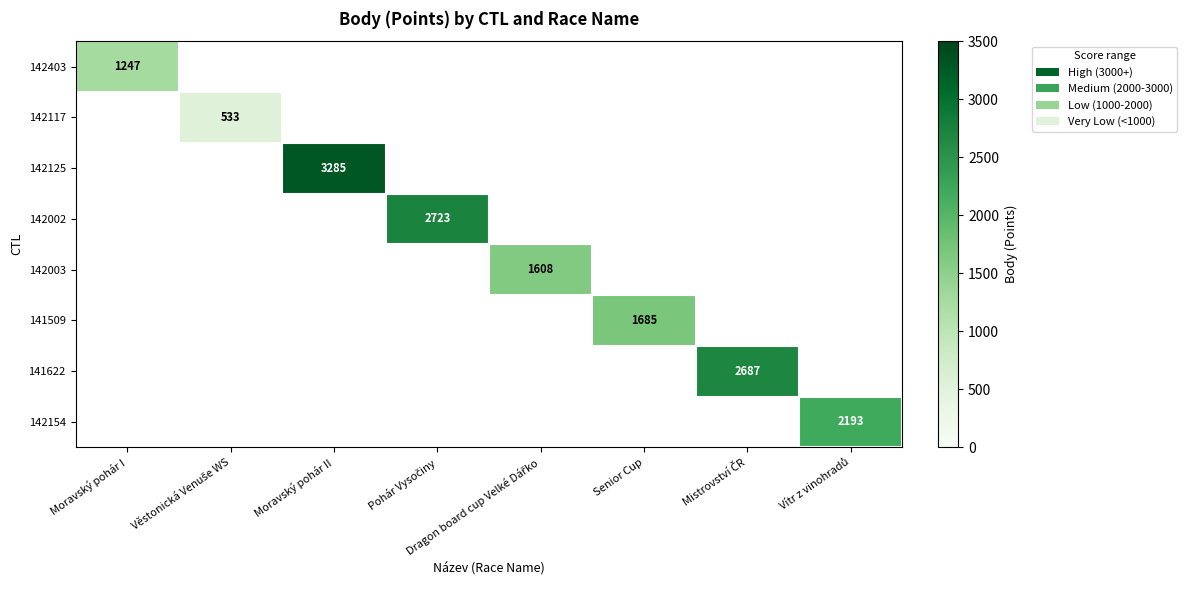

Which series has the largest range (max minus min)?

142403